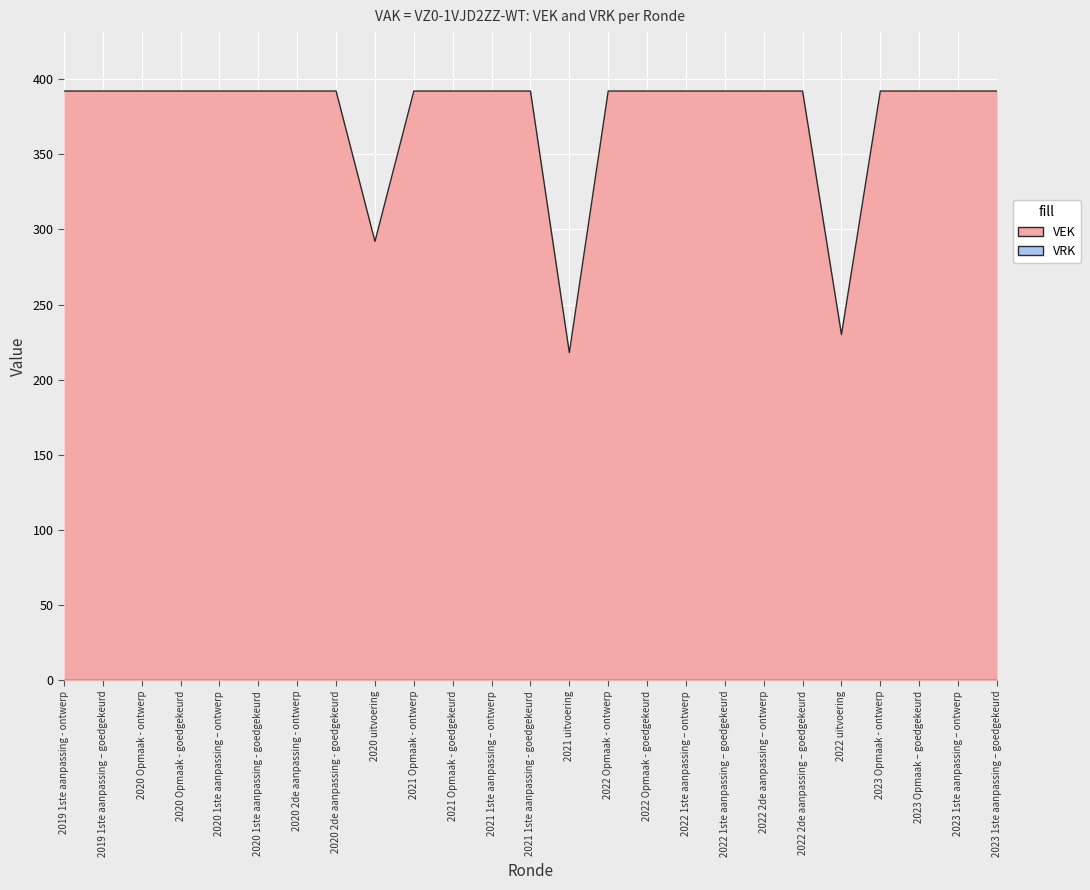

How many lines are shown in the chart?

1